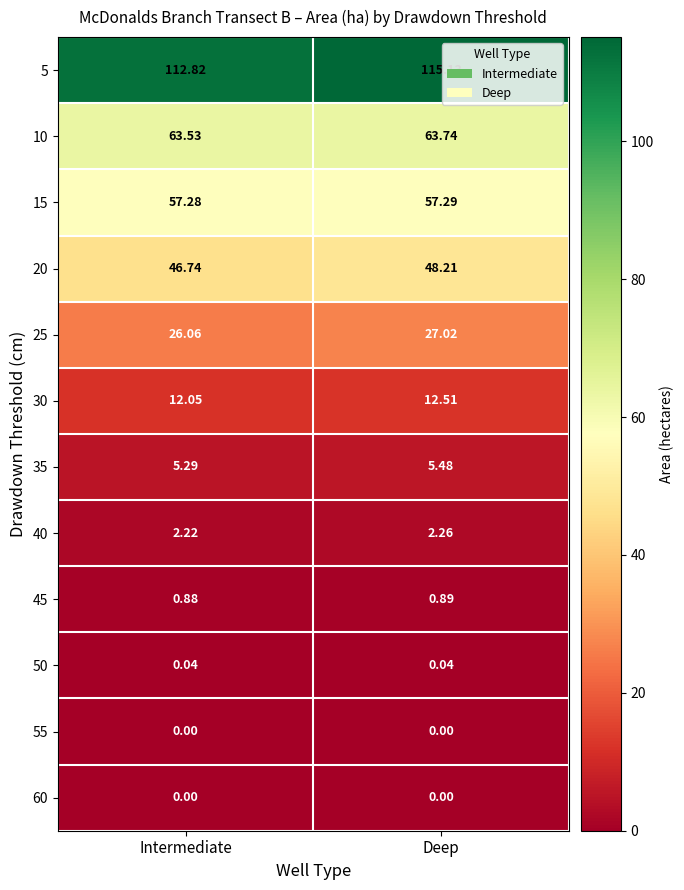

Count the number of categories in the chart.

2